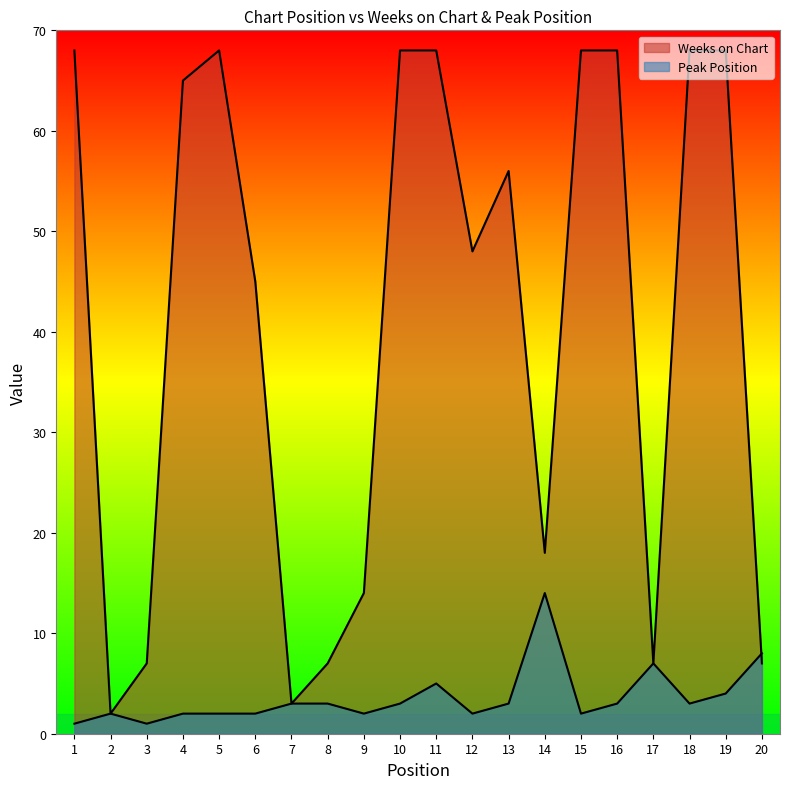

In Peak Position, how many points are higher than both neighbors (excluding endpoints)?

4